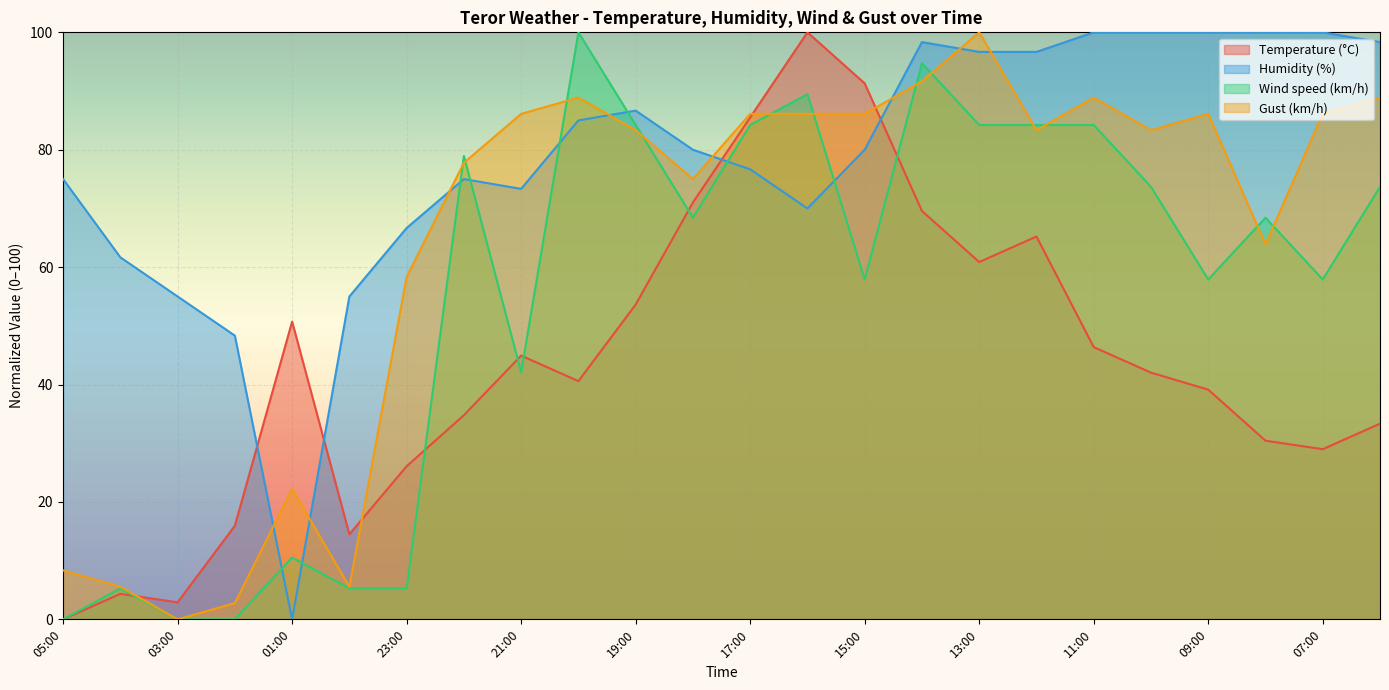

How many intersections are there between Temperature (°C) and Gust (km/h)?

4